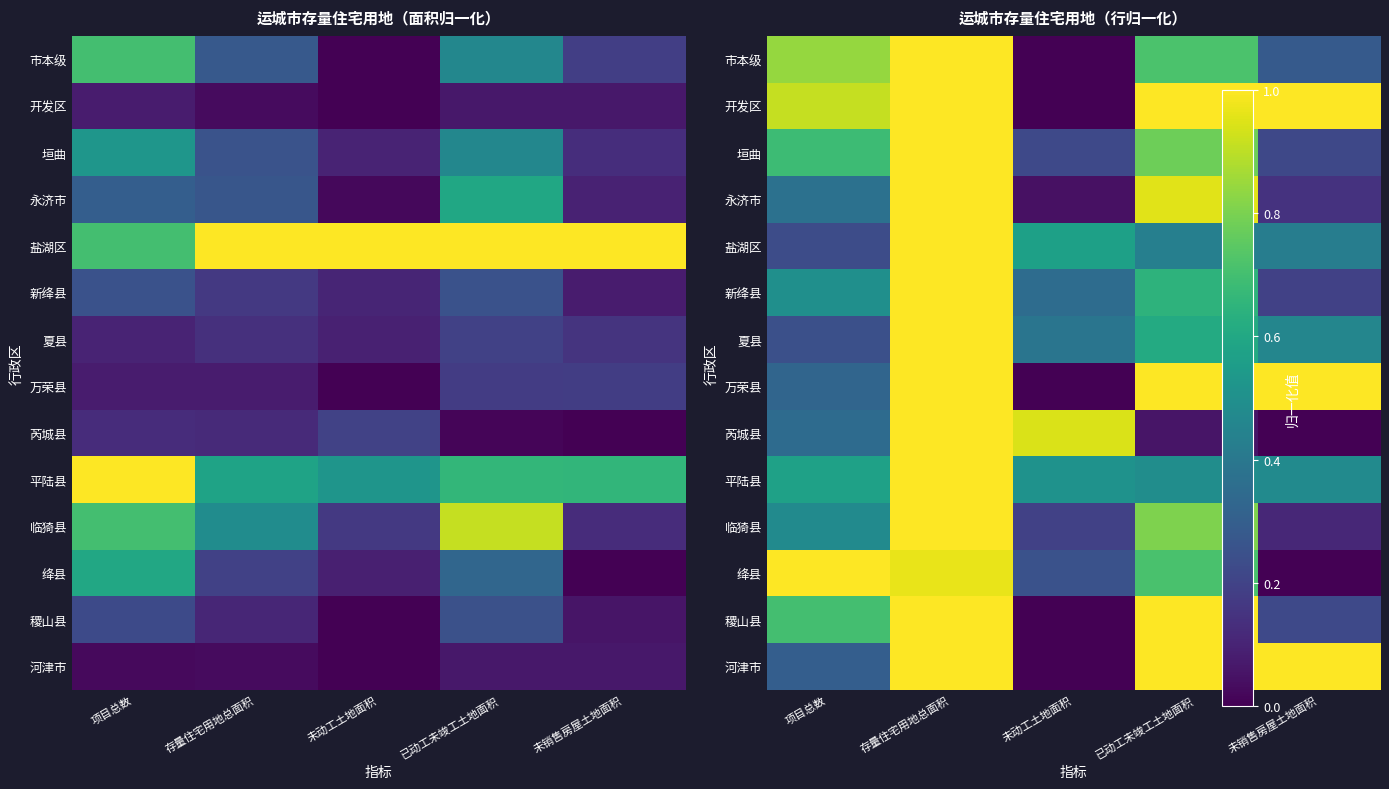

List the series in order of their peak value, highest first.

市本级, 开发区, 垣曲, 永济市, 盐湖区, 新绛县, 夏县, 万荣县, 芮城县, 平陆县, 临猗县, 绛县, 稷山县, 河津市